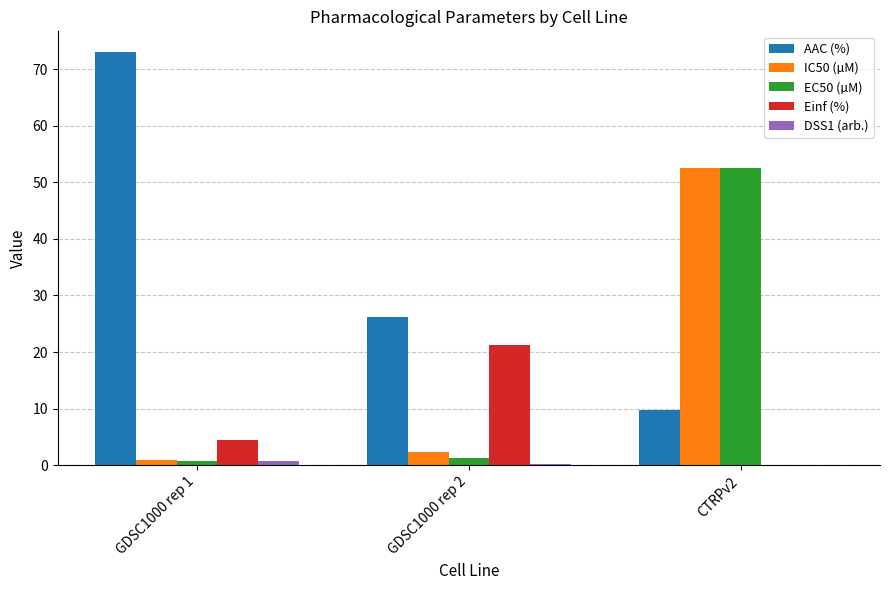

Which series has the largest total across all categories?

AAC (%)